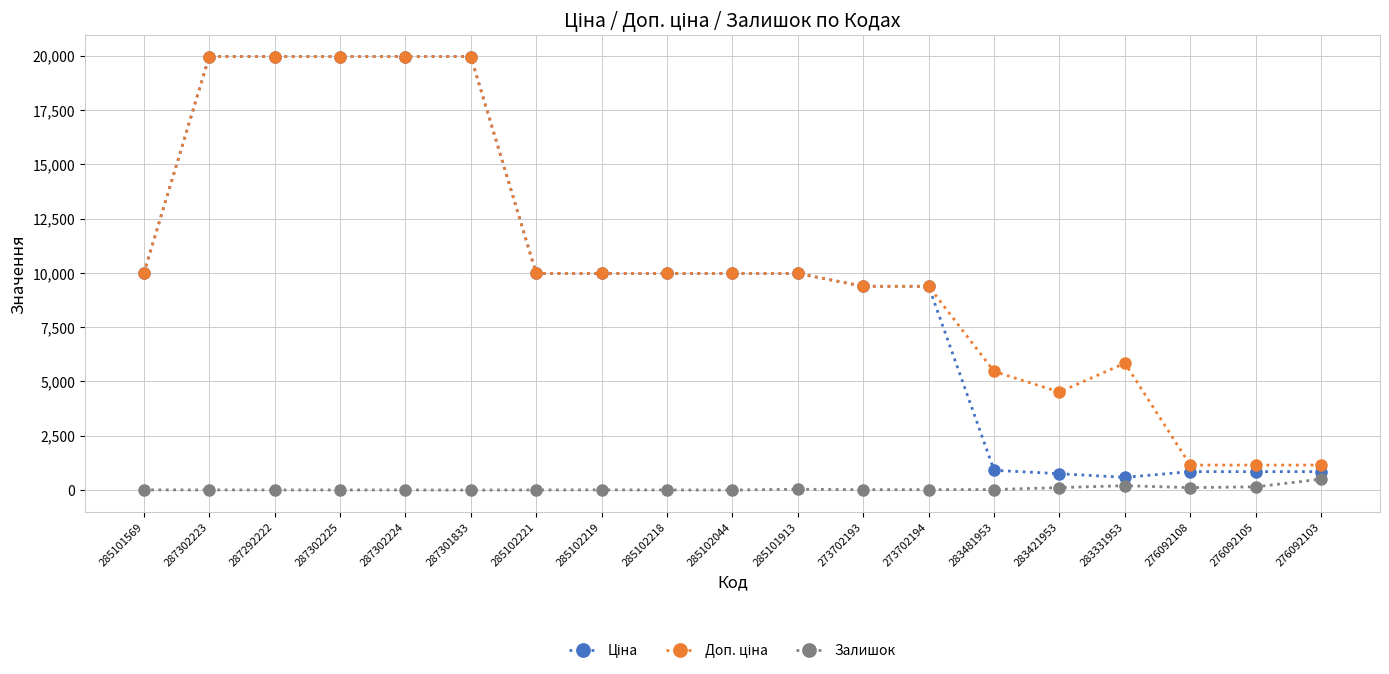

What is the difference between the highest and lowest values at 287301833?

19964.2